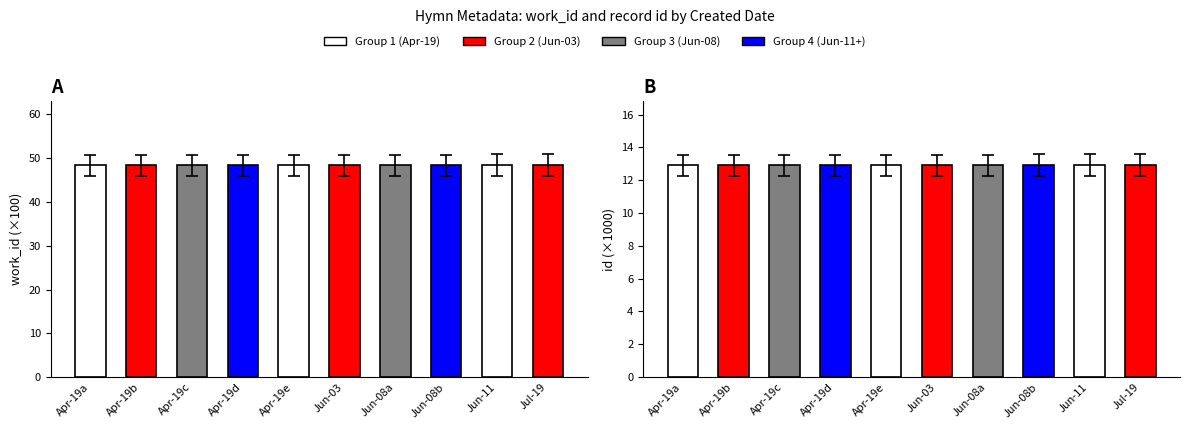

What is the difference between the second highest and second lowest values in the work_id (×100) series?

0.1